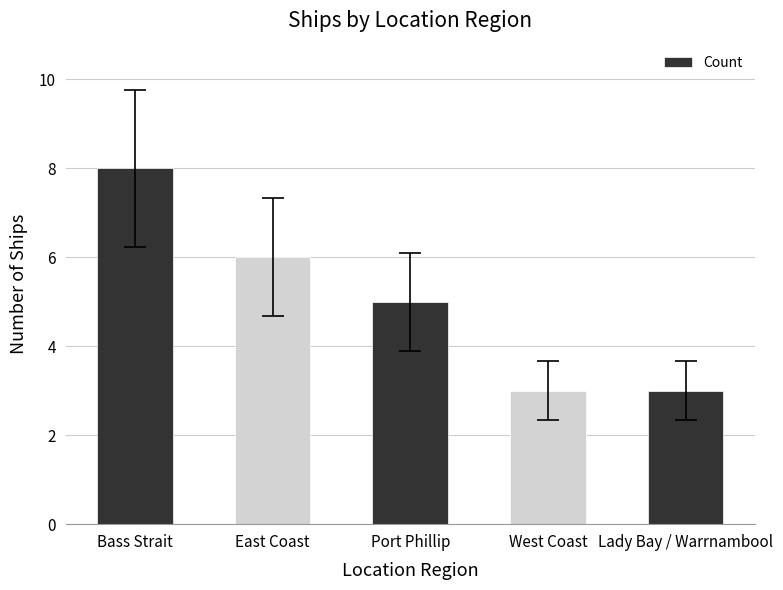

What is the difference between the values at West Coast and Port Phillip?

2